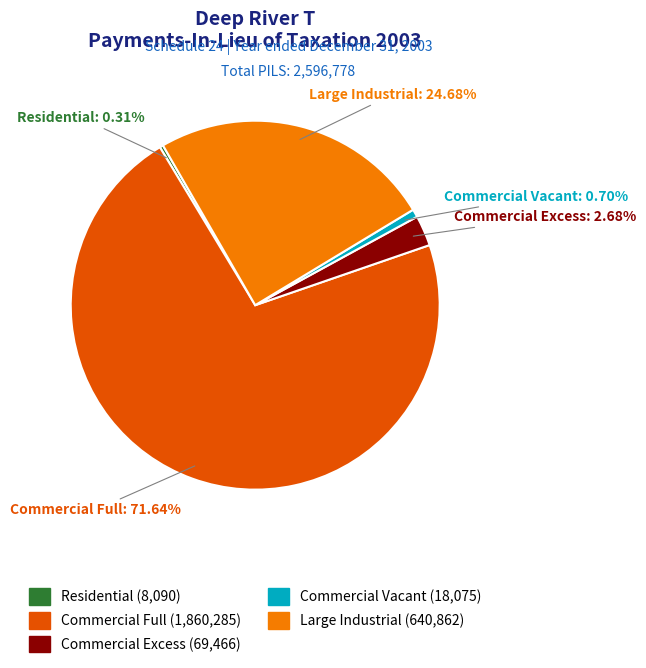

True or false: Commercial Full accounts for 72% of the total.

True